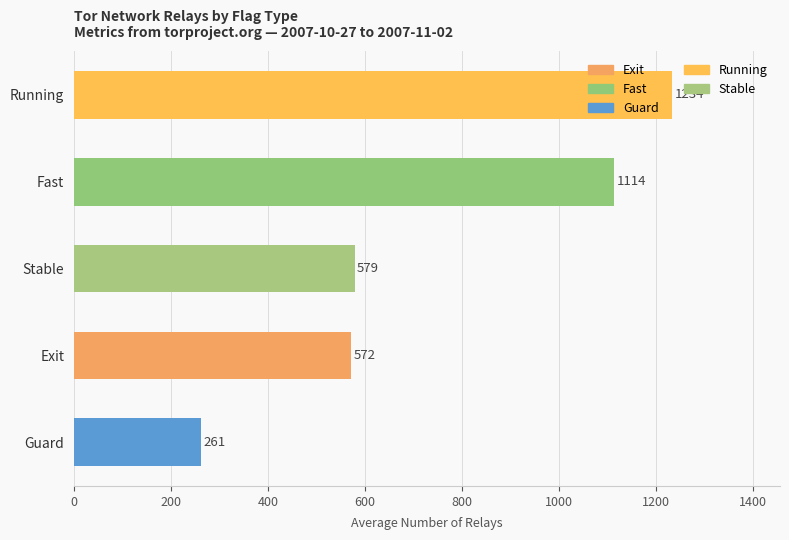

What is the greatest value displayed?

1233.7